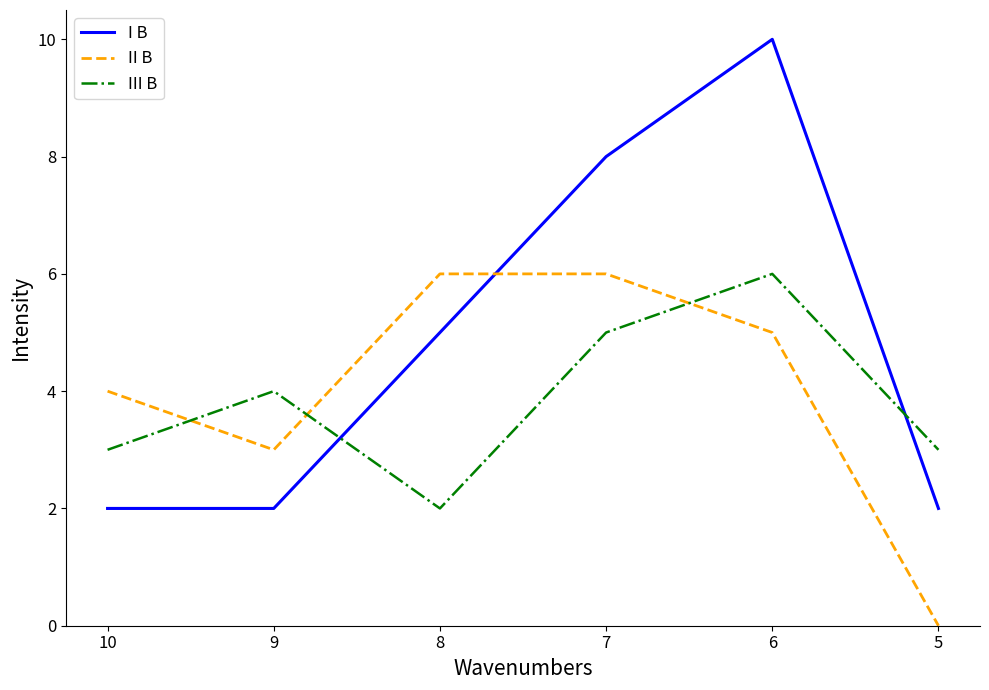

Which category has the highest value across all series?

6